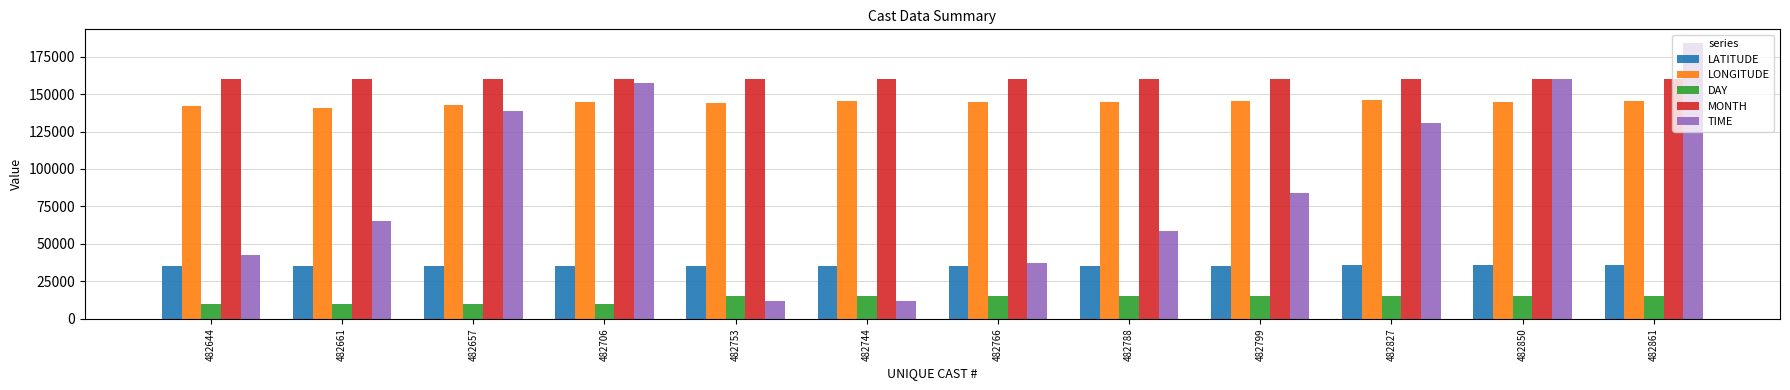

True or false: DAY has a value of 10000 at 482706.

True